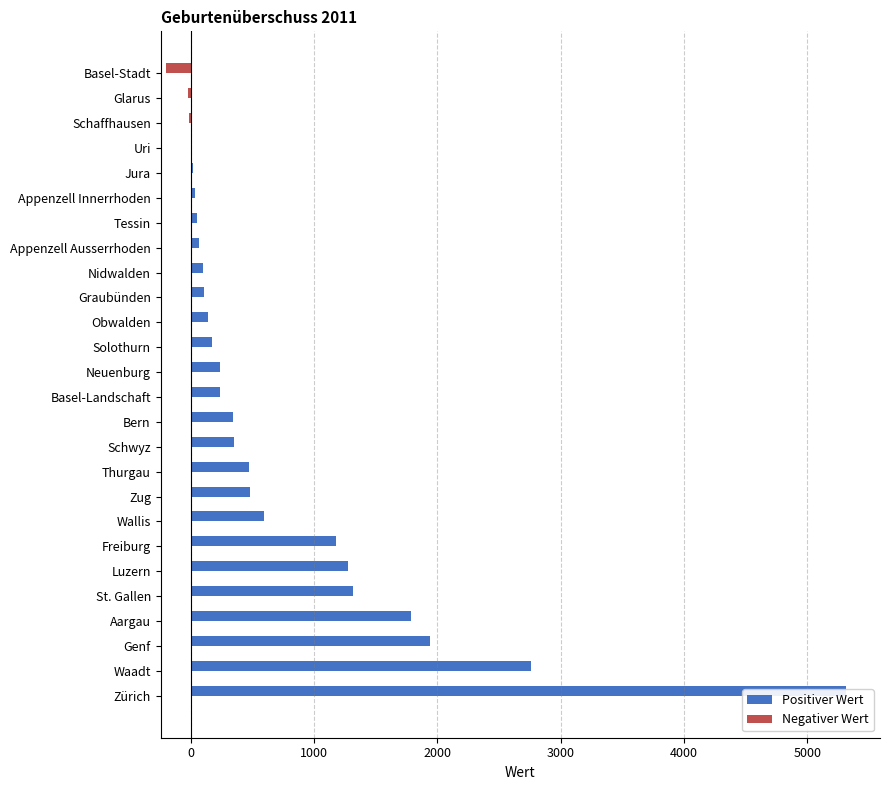

What is the maximum value for Geburtenüberschuss (positiv)?

5312.0